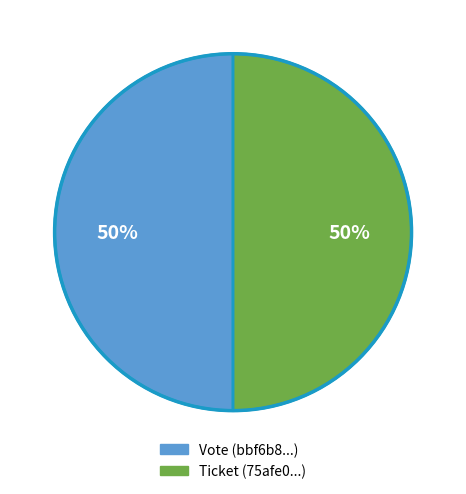

Approximately how many times larger is the value at Ticket compared to Vote?

1.0